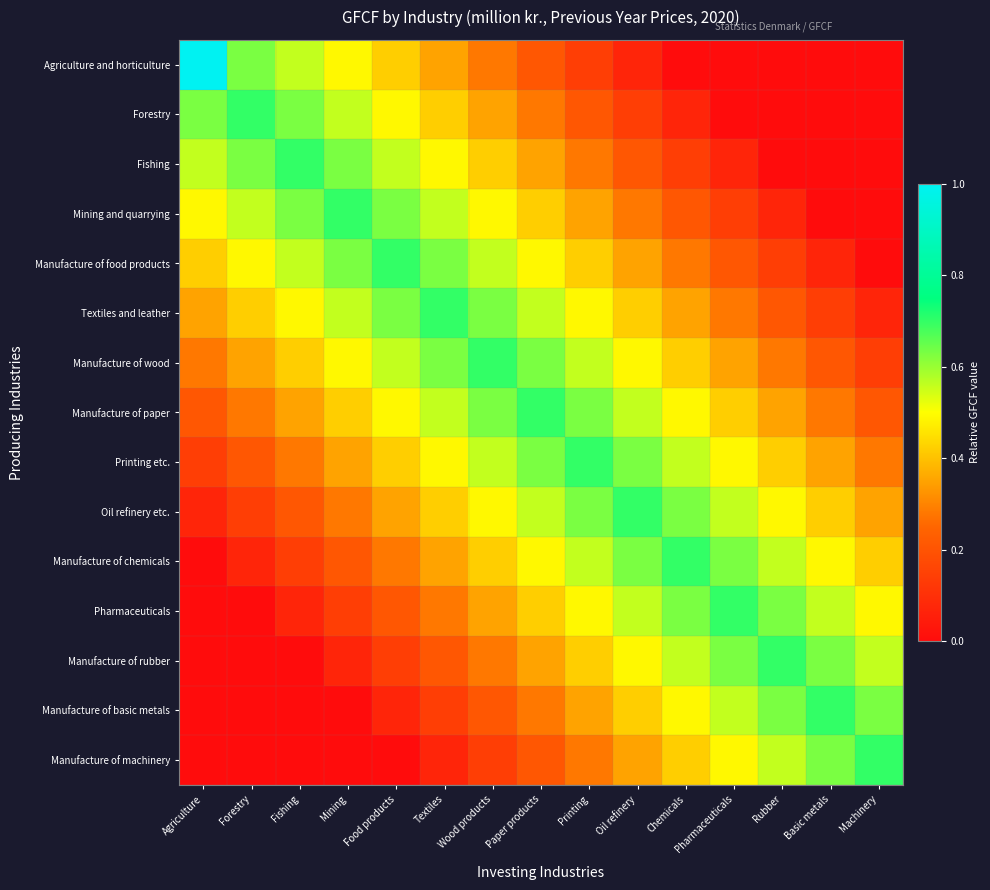

Which series has the largest range (max minus min)?

Agriculture and horticulture